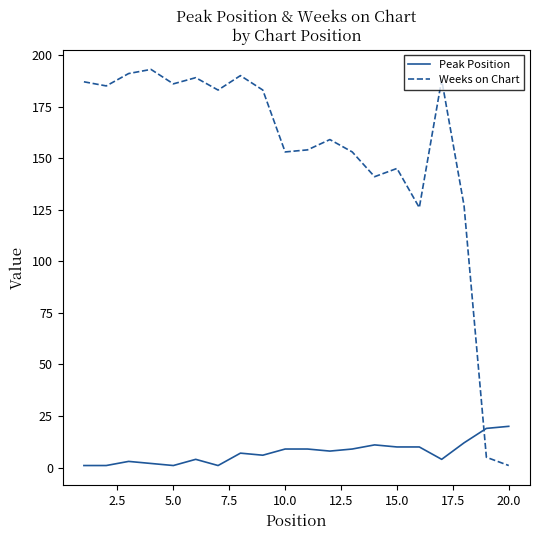

After their last crossing, which series has the higher values: Peak Position or Weeks on Chart?

Peak Position